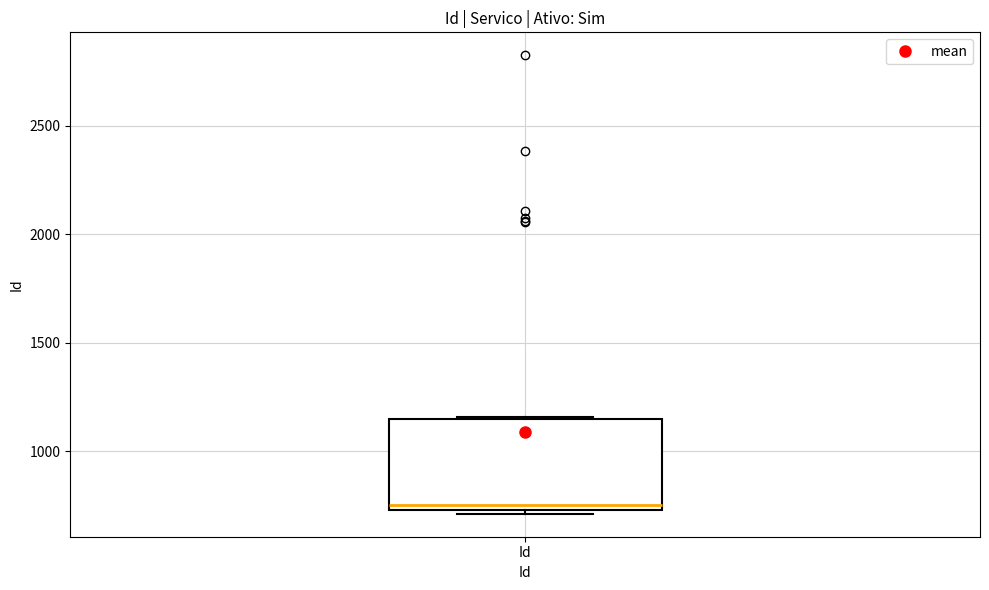

Transcribe this box plot: give where the median line is, the range the box spans, and where the two whiskers end, as read against the y-axis. The values are not printed on the chart, so give them approximately, as read against the axis.

median 750 (just above the box's lower edge), box 750 to 1150, whiskers 700 to 1150